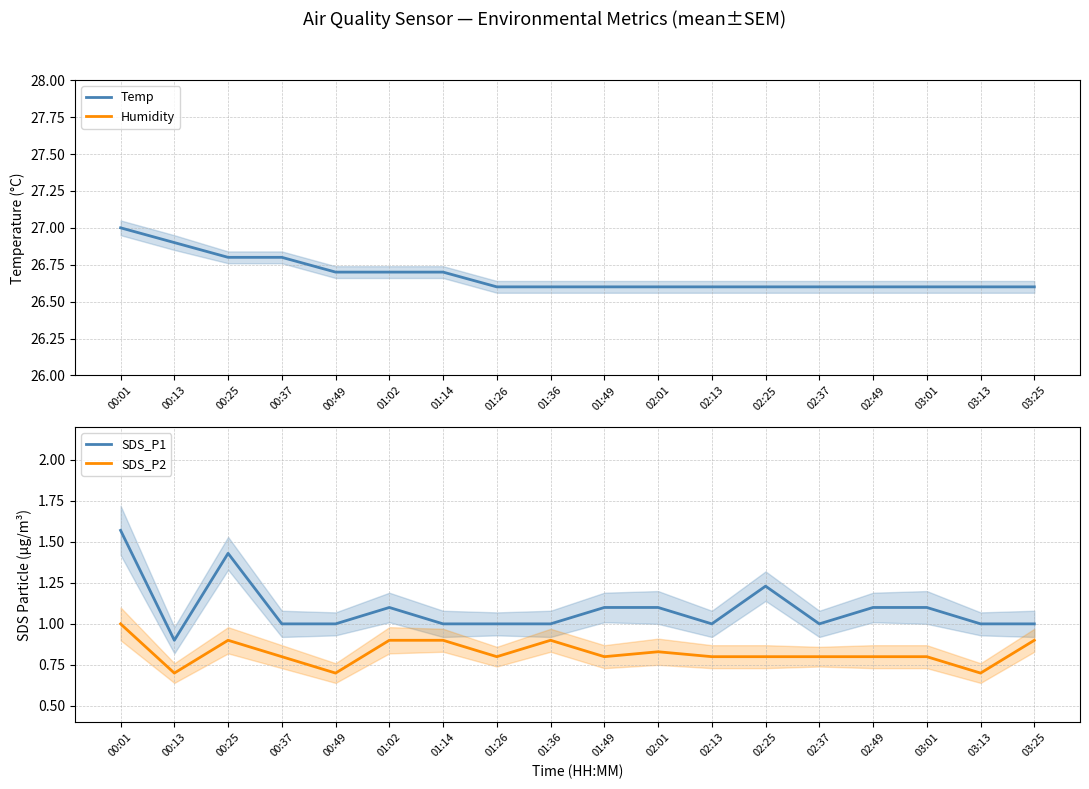

True or false: Temp and SDS_P2 intersect in this chart.

False